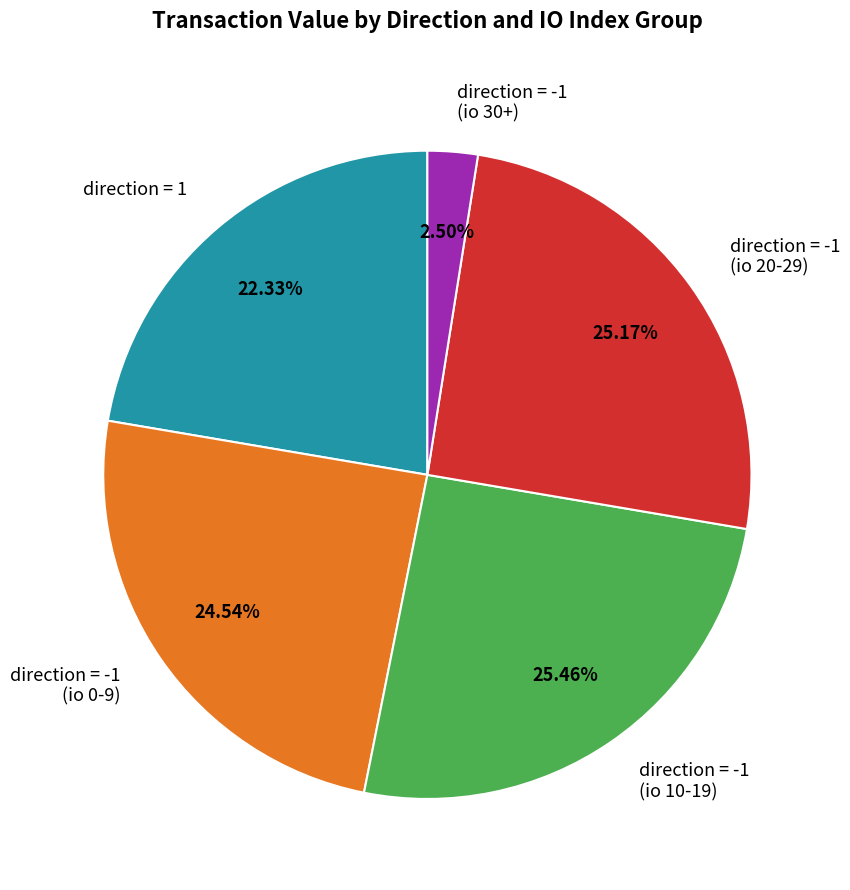

Does direction = -1 (io 30+) represent more than half of the total?

No